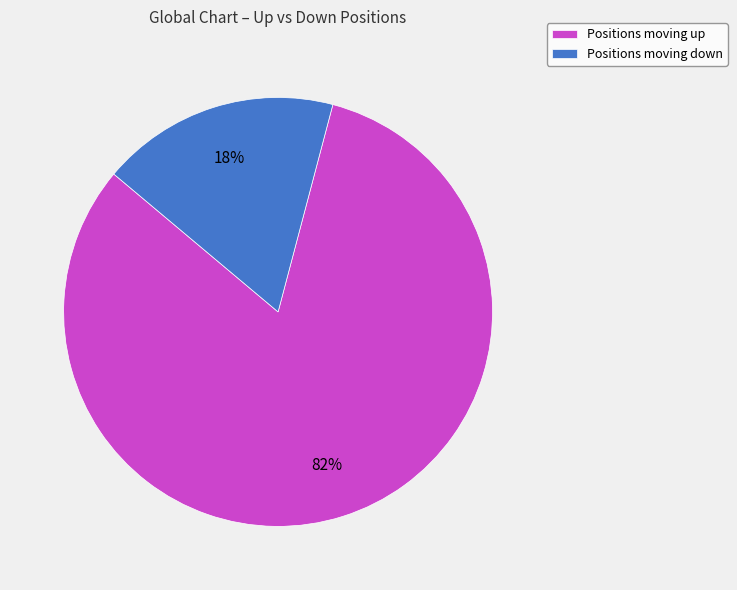

Is it true that Positions moving down is 11% of the pie?

False